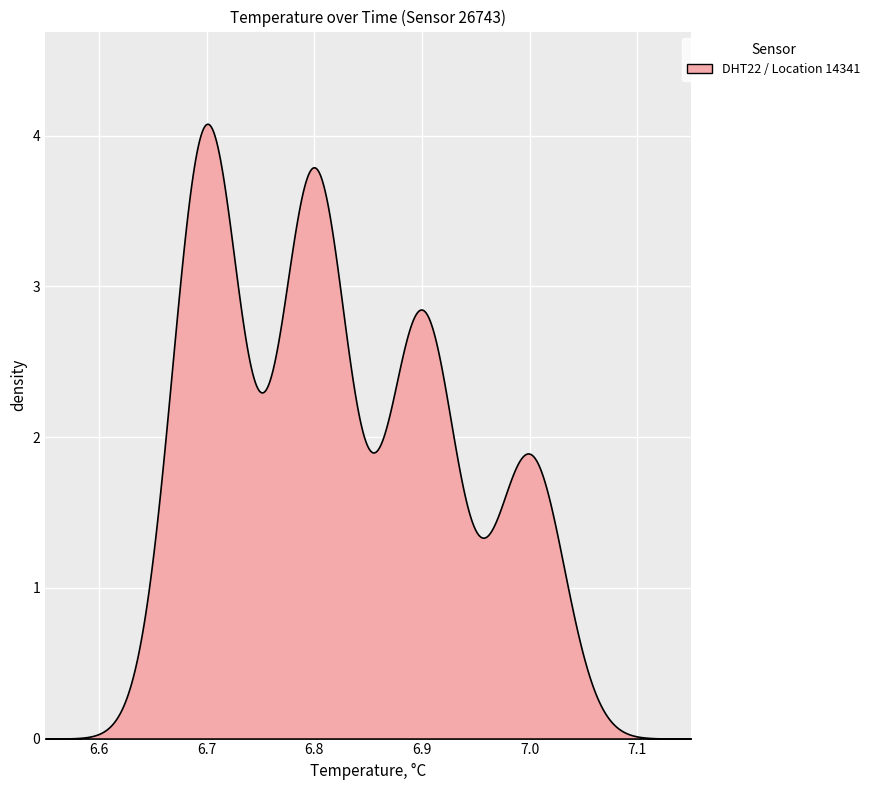

What is the greatest value displayed?

4.1